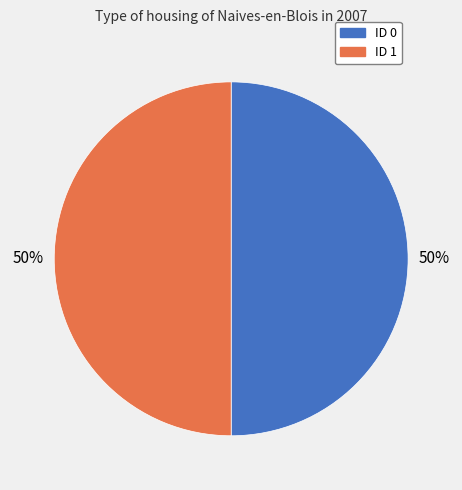

True or false: ID 1 accounts for 57% of the total.

False